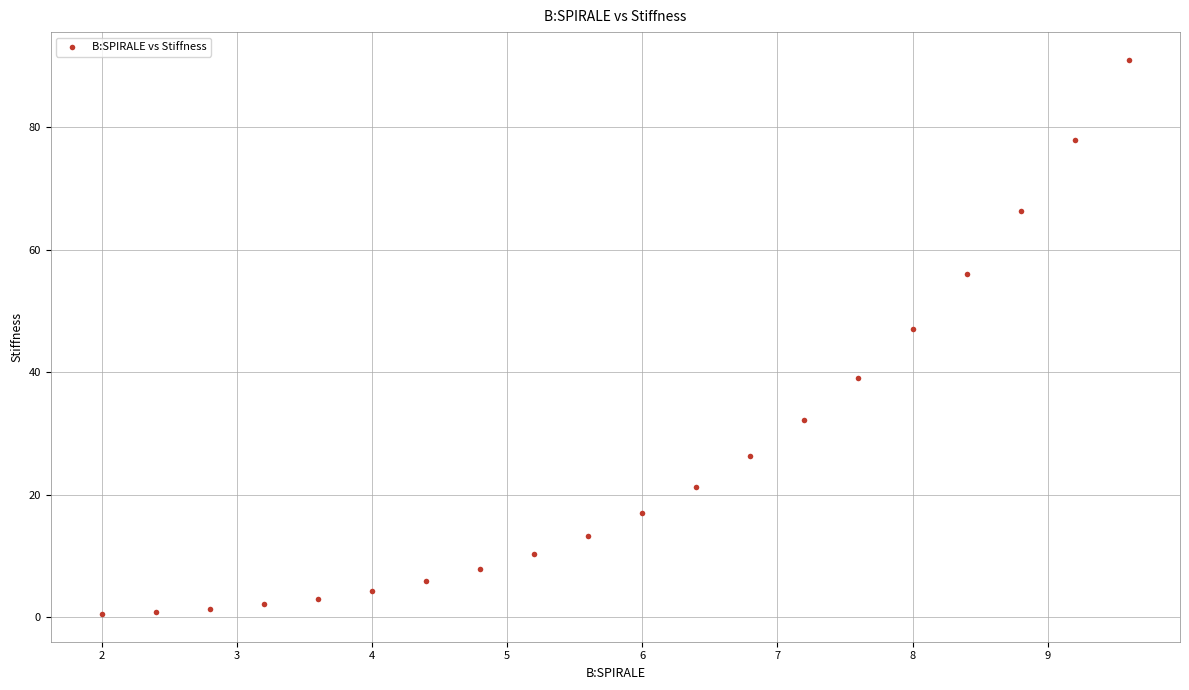

What Y value in the scatter plot is closest to 45?

47.0